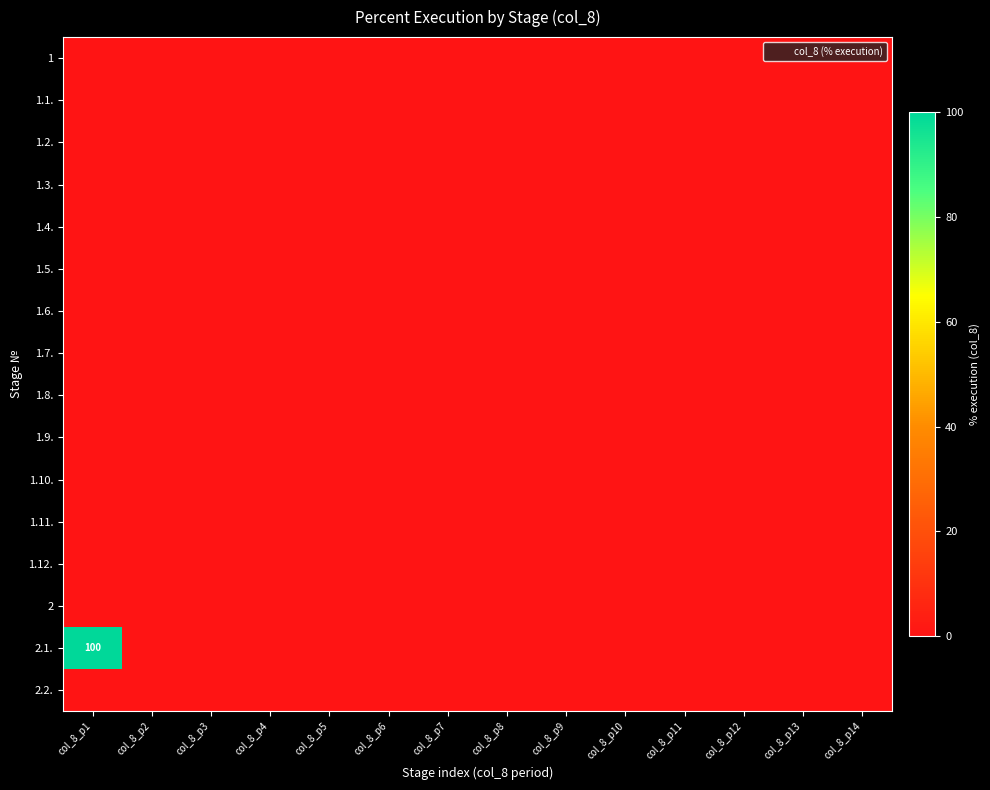

Rank the series by their maximum value, from highest to lowest.

2.1., 1, 1.1., 1.2., 1.3., 1.4., 1.5., 1.6., 1.7., 1.8., 1.9., 1.10., 1.11., 1.12., 2, 2.2.